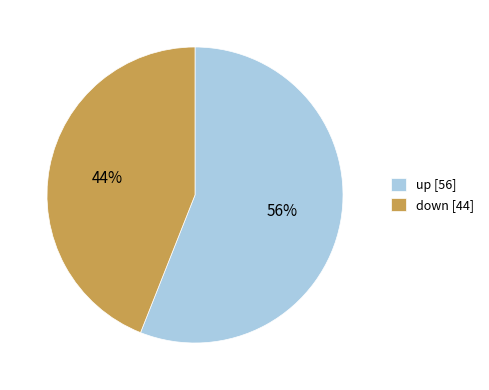

True or false: up accounts for 41% of the total.

False